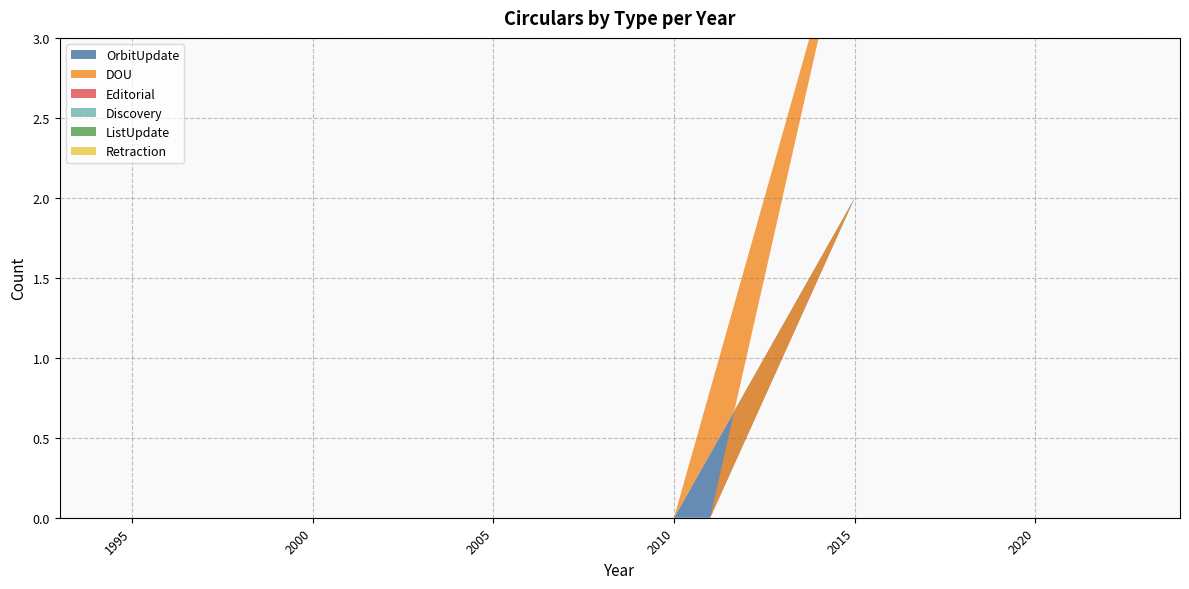

Reading left to right, what are all the values shown in this chart?

OrbitUpdate: 1993=0	1994=0	1995=0	1996=0	1997=0	1998=0	1999=0	2000=0	2001=0	2002=0	2003=0	2004=0	2005=0	2006=0	2007=0	2008=0	2009=0	2010=0	2015=2	2011=0	2012=0	2013=0	2014=0	2016=0	2017=0	2018=0	2019=0	2020=0	2021=0	2022=0	2023=0	2024=0
DOU: 1993=0	1994=0	1995=0	1996=0	1997=0	1998=0	1999=0	2000=0	2001=0	2002=0	2003=0	2004=0	2005=0	2006=0	2007=0	2008=0	2009=0	2010=0	2015=2	2011=0	2012=0	2013=0	2014=0	2016=0	2017=0	2018=0	2019=0	2020=0	2021=0	2022=0	2023=0	2024=0
Editorial: 1993=0	1994=0	1995=0	1996=0	1997=0	1998=0	1999=0	2000=0	2001=0	2002=0	2003=0	2004=0	2005=0	2006=0	2007=0	2008=0	2009=0	2010=0	2015=0	2011=0	2012=0	2013=0	2014=0	2016=0	2017=0	2018=0	2019=0	2020=0	2021=0	2022=0	2023=0	2024=0
Discovery: 1993=0	1994=0	1995=0	1996=0	1997=0	1998=0	1999=0	2000=0	2001=0	2002=0	2003=0	2004=0	2005=0	2006=0	2007=0	2008=0	2009=0	2010=0	2015=0	2011=0	2012=0	2013=0	2014=0	2016=0	2017=0	2018=0	2019=0	2020=0	2021=0	2022=0	2023=0	2024=0
ListUpdate: 1993=0	1994=0	1995=0	1996=0	1997=0	1998=0	1999=0	2000=0	2001=0	2002=0	2003=0	2004=0	2005=0	2006=0	2007=0	2008=0	2009=0	2010=0	2015=0	2011=0	2012=0	2013=0	2014=0	2016=0	2017=0	2018=0	2019=0	2020=0	2021=0	2022=0	2023=0	2024=0
Retraction: 1993=0	1994=0	1995=0	1996=0	1997=0	1998=0	1999=0	2000=0	2001=0	2002=0	2003=0	2004=0	2005=0	2006=0	2007=0	2008=0	2009=0	2010=0	2015=0	2011=0	2012=0	2013=0	2014=0	2016=0	2017=0	2018=0	2019=0	2020=0	2021=0	2022=0	2023=0	2024=0